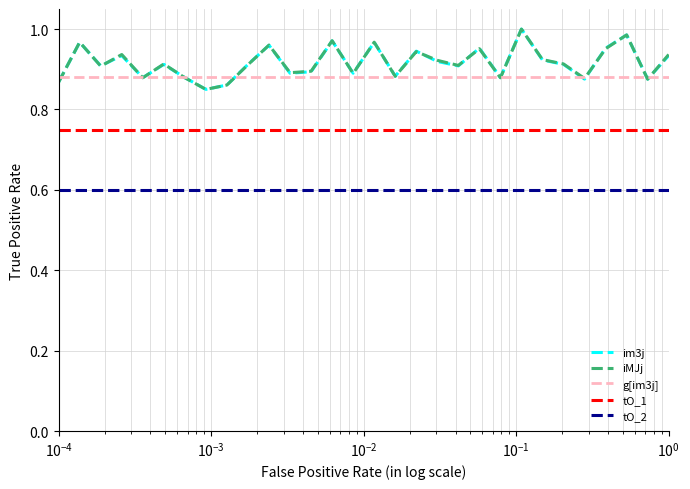

True or false: iMJj and tO_1 intersect in this chart.

False